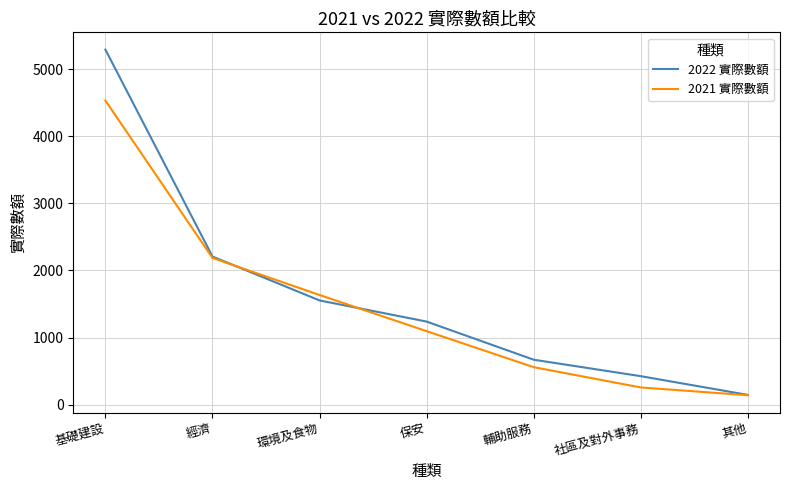

Which series changed the most between 保安 and 其他?

2022 實際數額